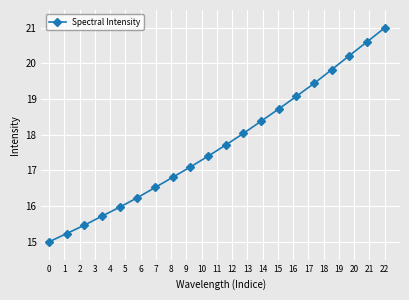

True or false: there are more than 1 points higher than both neighbors.

False